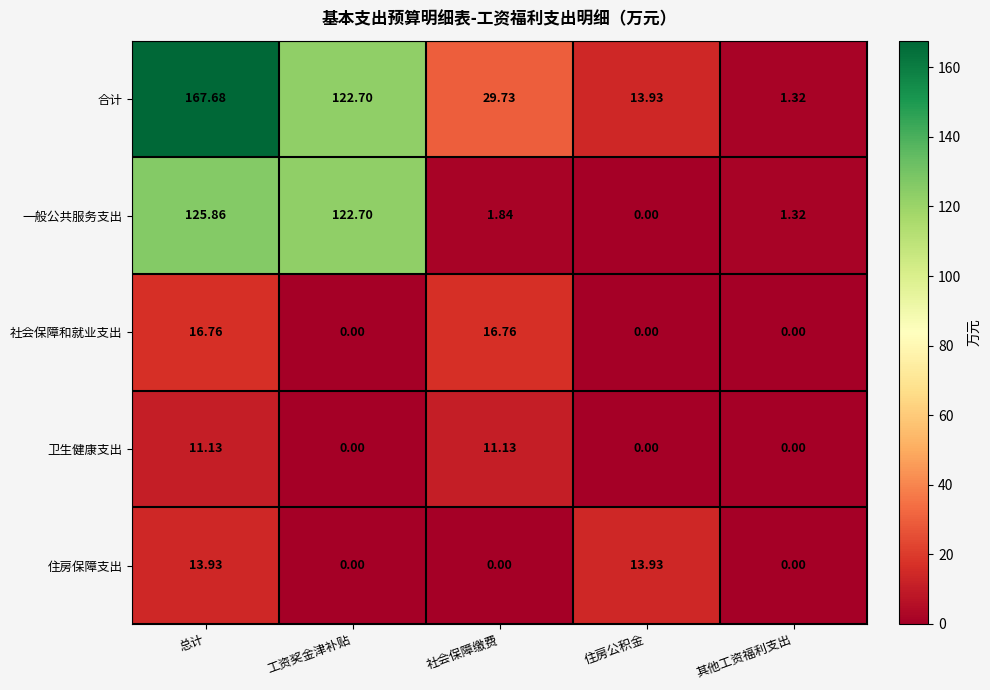

At which category is the sum across all series the highest?

总计